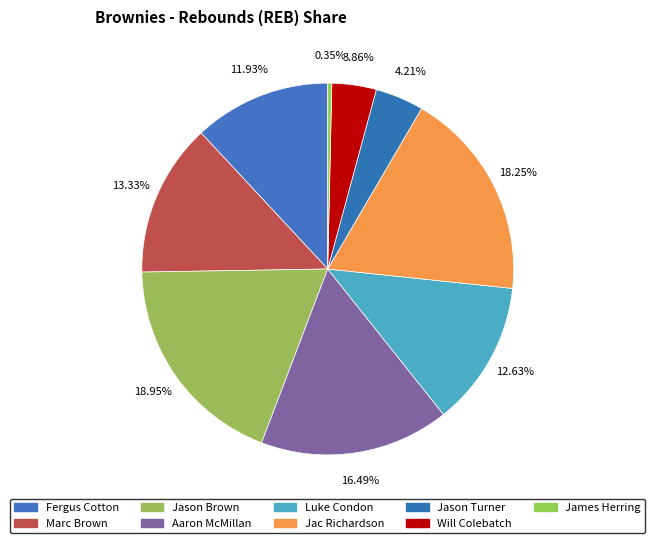

The Fergus Cotton slice represents 26% of the pie. True or false?

False